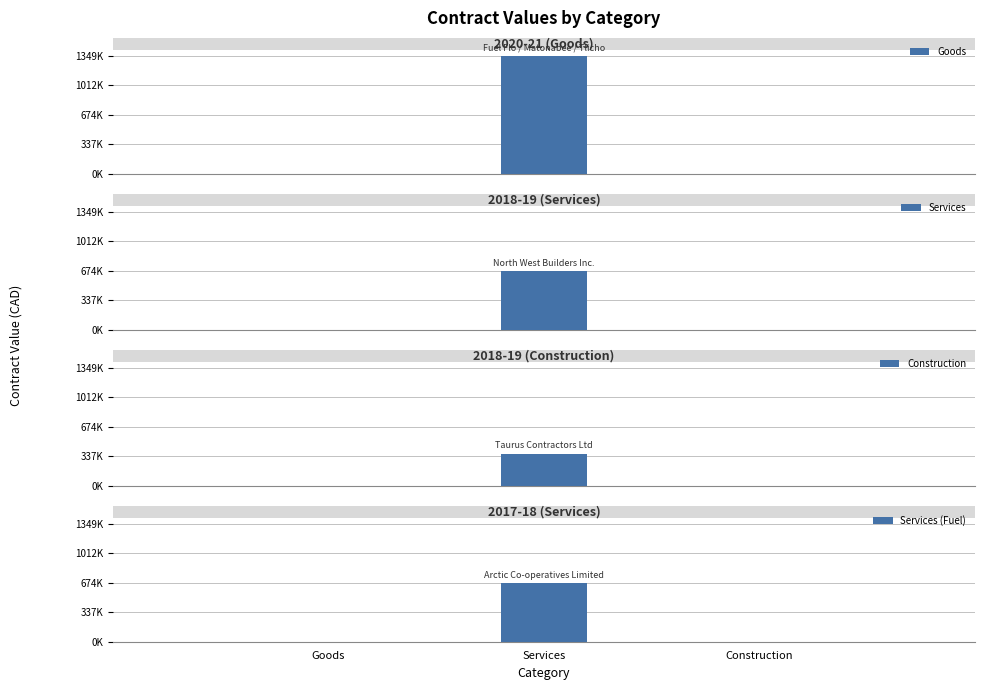

Reading left to right, transcribe all the data shown in this chart.

original_value: Goods=1349700.0	Services=665716.0	Construction=364475.2	Services (Fuel)=669900.0
current_value: Goods=1349700.0	Services=665716.0	Construction=364475.2	Services (Fuel)=669900.0